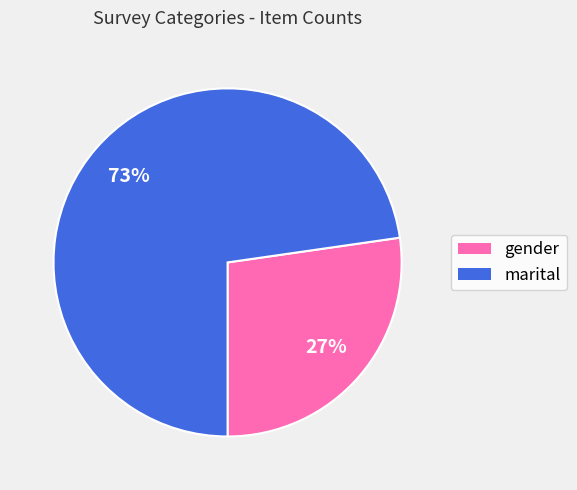

Is it true that marital is 79% of the pie?

False